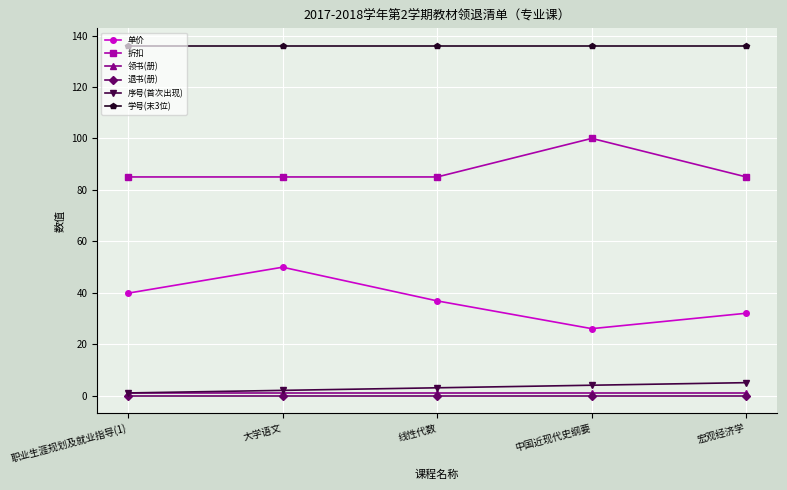

How many lines are shown in the chart?

6